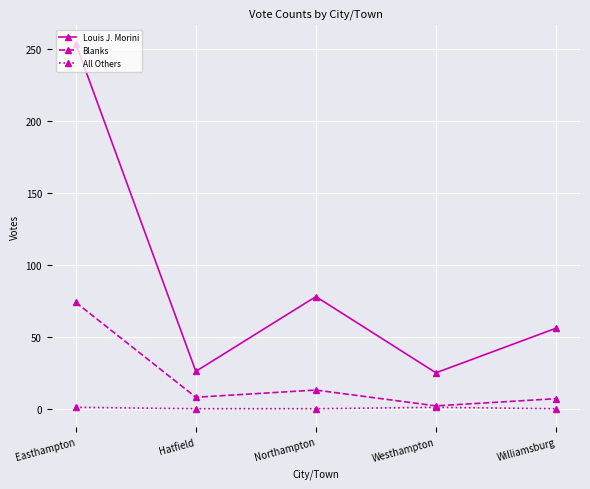

What are all the series names shown in the legend?

Louis J. Morini, Blanks, All Others